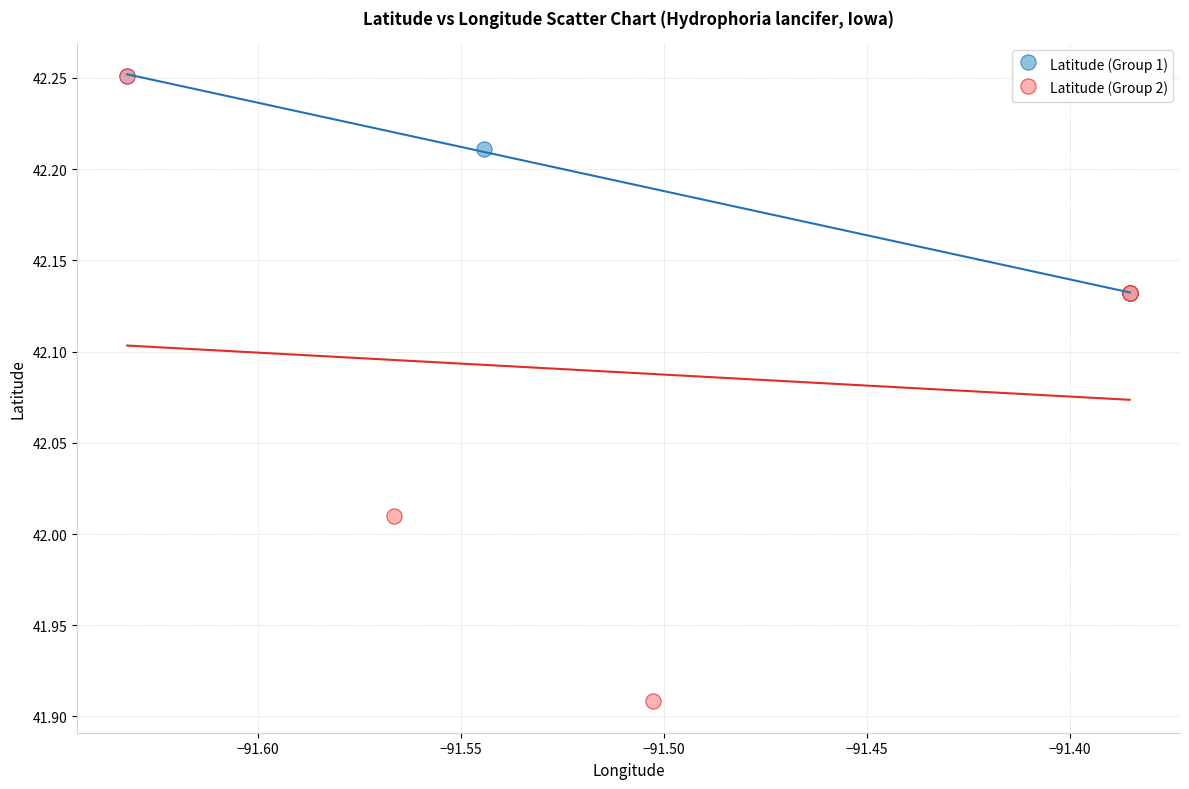

Which series contains the lowest Y value?

Latitude (Group 2)